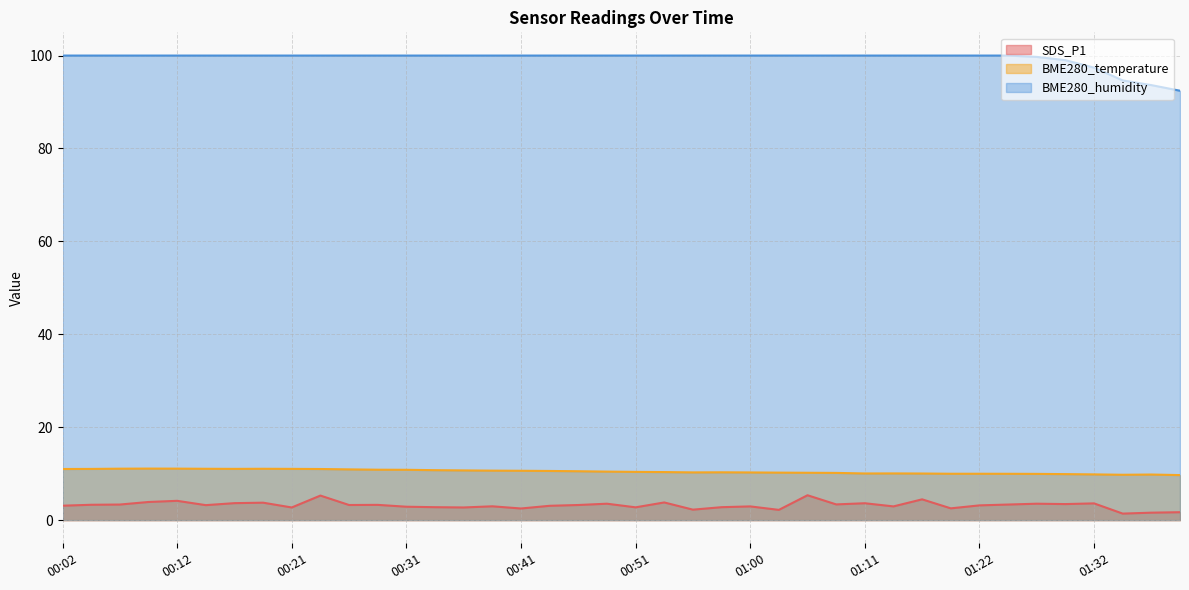

At which category does the chart reach its peak across all series?

00:02